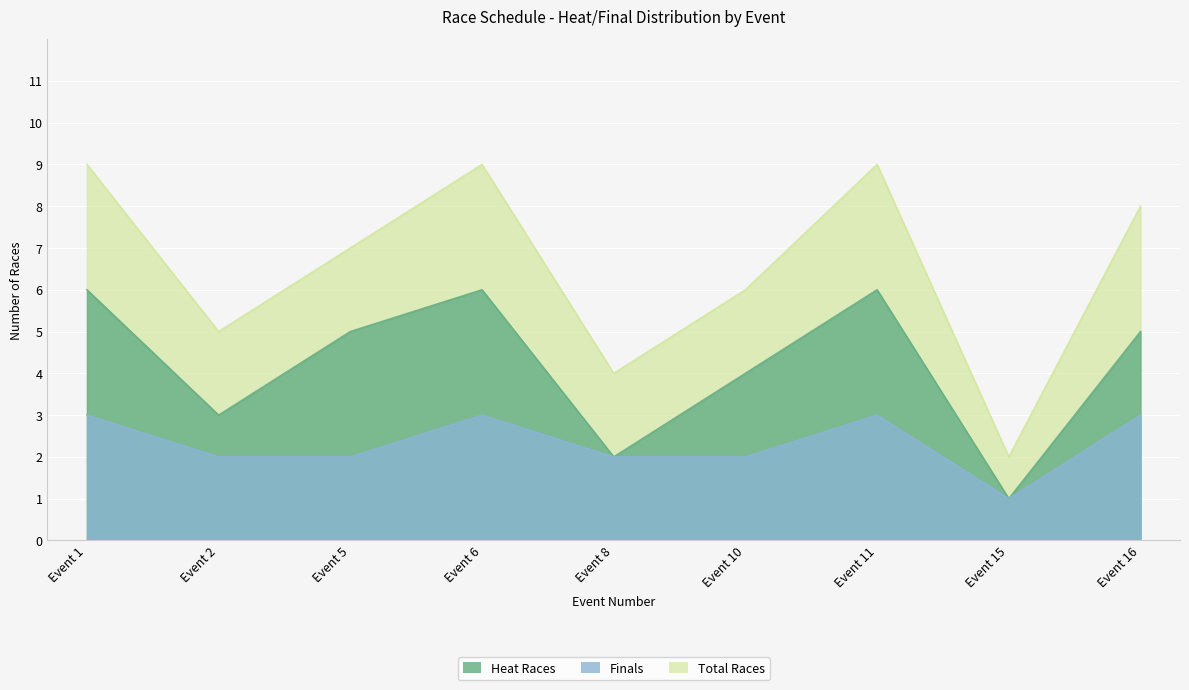

At which category does the chart reach its minimum across all series?

Event 15